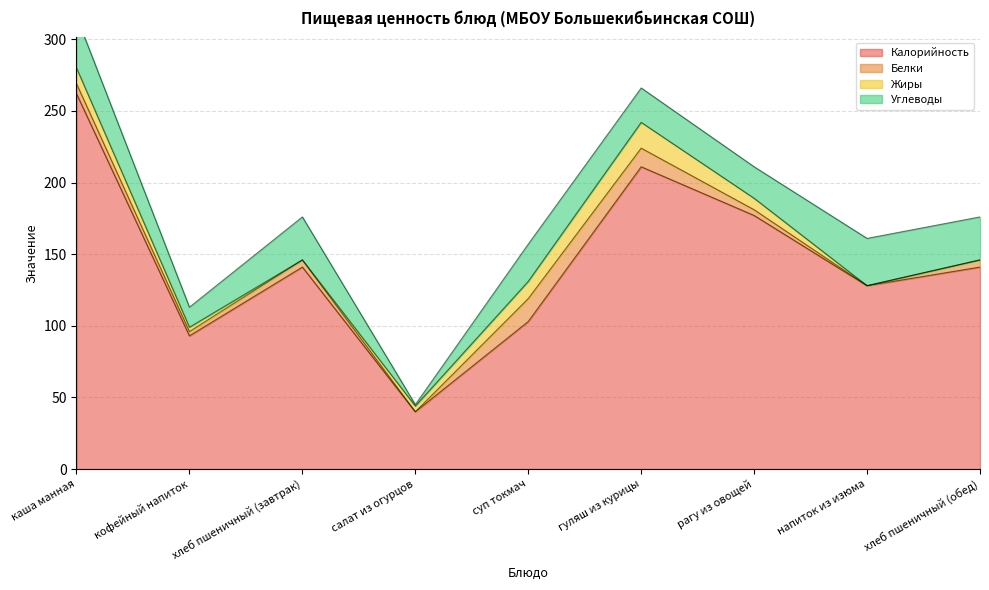

Rank the series by their maximum value, from highest to lowest.

Калорийность, Углеводы, Жиры, Белки